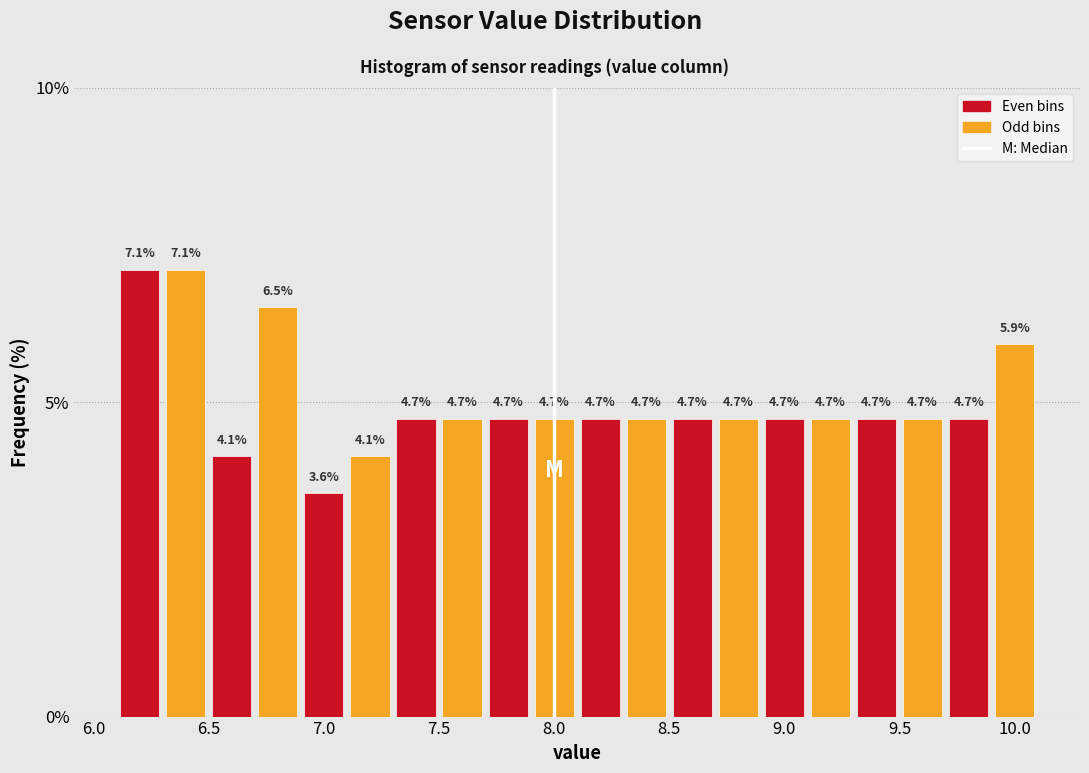

Reading left to right, list every bar in this chart as the range it spans on the x-axis followed by its height.

6.1 to 6.3: 7.1
6.3 to 6.5: 7.1
6.5 to 6.7: 4.1
6.7 to 6.9: 6.5
6.9 to 7.1: 3.6
7.1 to 7.3: 4.1
7.3 to 7.5: 4.7
7.5 to 7.7: 4.7
7.7 to 7.9: 4.7
7.9 to 8.1: 4.7
8.1 to 8.3: 4.7
8.3 to 8.5: 4.7
8.5 to 8.7: 4.7
8.7 to 8.9: 4.7
8.9 to 9.1: 4.7
9.1 to 9.3: 4.7
9.3 to 9.5: 4.7
9.5 to 9.7: 4.7
9.7 to 9.9: 4.7
9.9 to 10.1: 5.9